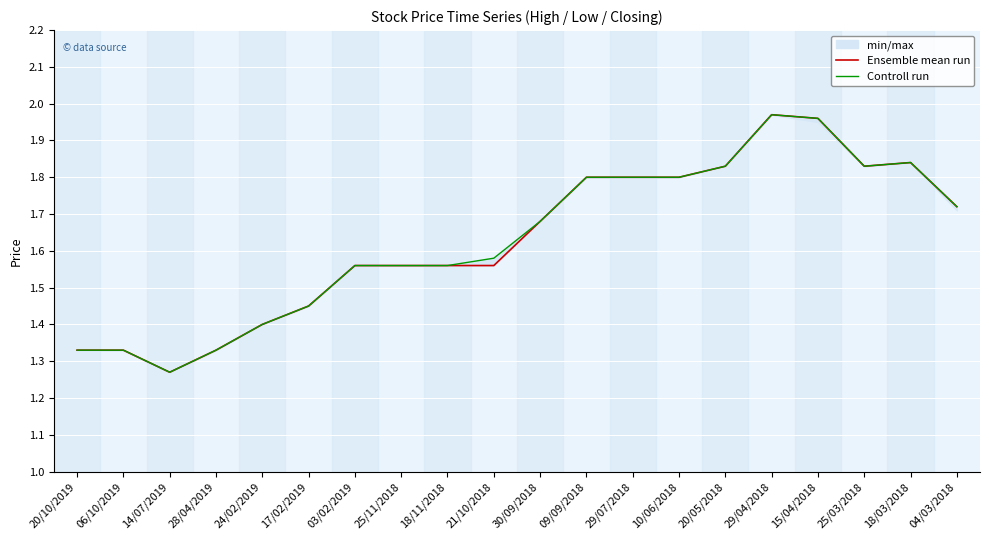

At which category is the sum across all series the highest?

29/04/2018